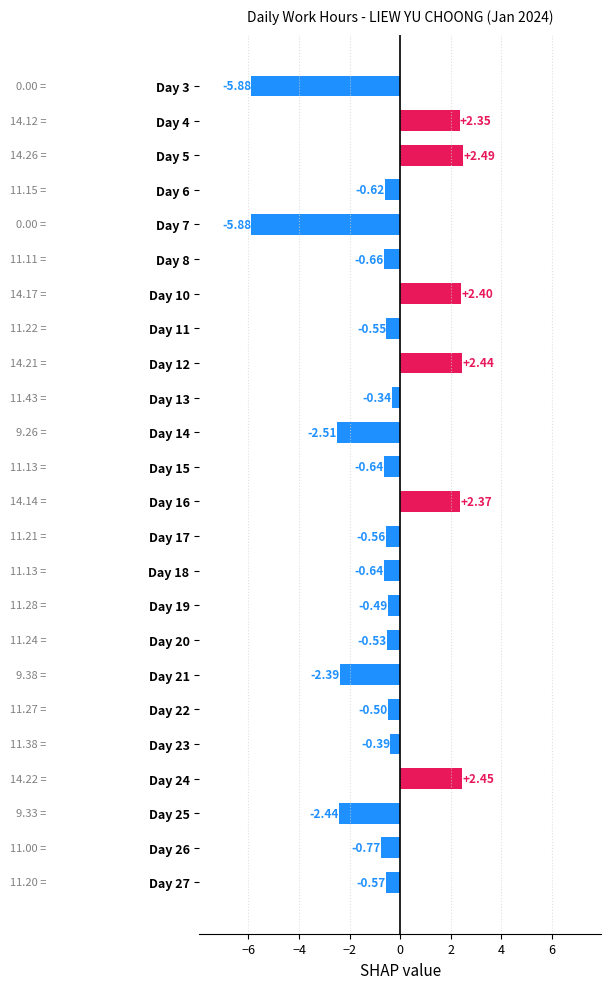

Between Day 14 and Day 4, which is larger?

Day 4